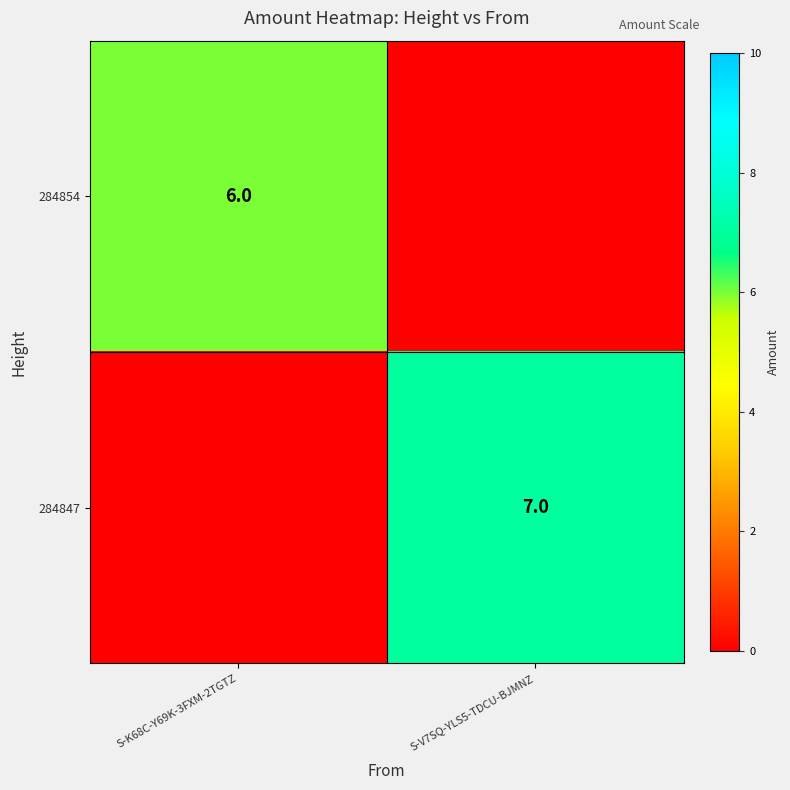

True or false: 284854 has a value of 2 at S-K68C-Y69K-3FXM-2TGTZ.

False